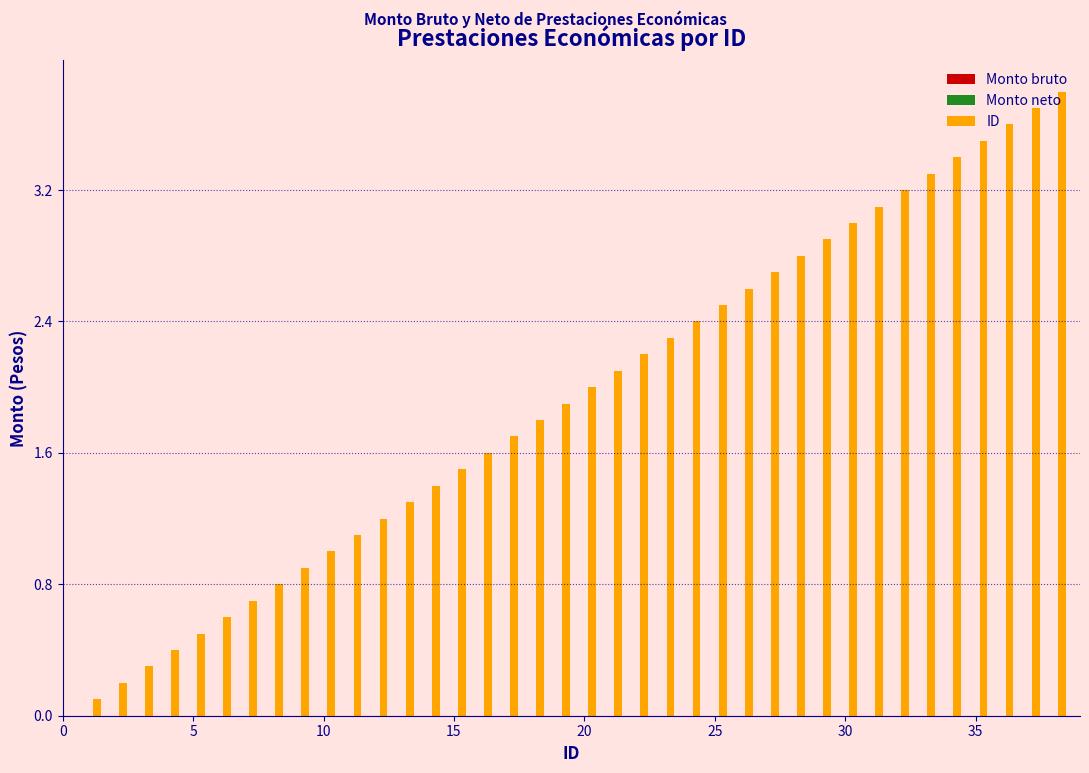

What is the difference between the maximum and minimum values?

3.7